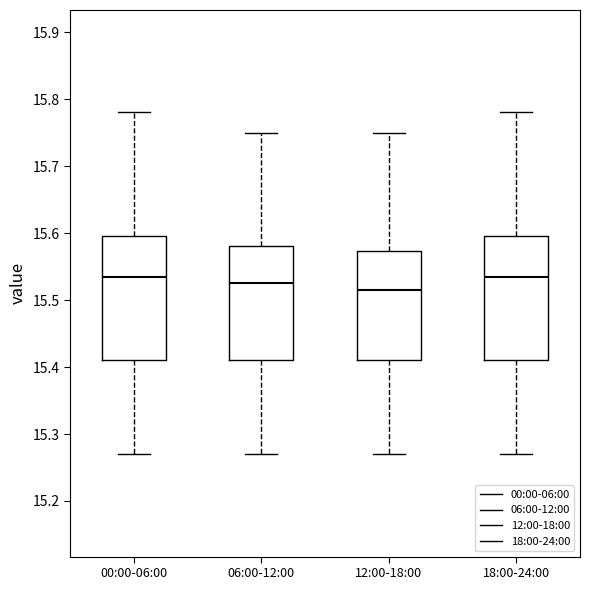

Reading left to right, transcribe this box plot: for each box, give where its median line is, the range the box spans, and where its two whiskers end, as read against the y-axis. The values are not printed on the chart, so give them approximately, as read against the axis.

00:00-06:00: median 15.54, box 15.41 to 15.60, whiskers 15.27 to 15.78
06:00-12:00: median 15.53, box 15.41 to 15.58, whiskers 15.27 to 15.75
12:00-18:00: median 15.52, box 15.41 to 15.57, whiskers 15.27 to 15.75
18:00-24:00: median 15.54, box 15.41 to 15.60, whiskers 15.27 to 15.78